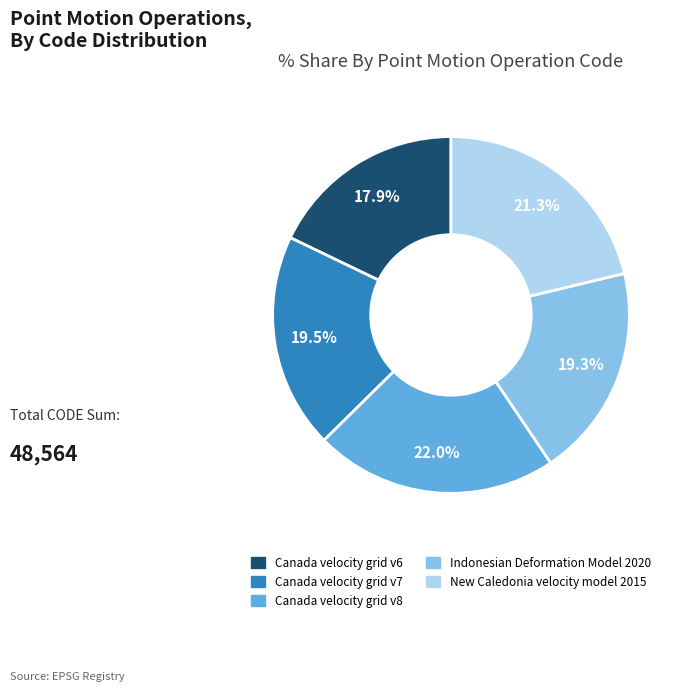

What is the smallest slice in the pie chart?

Canada velocity grid v6